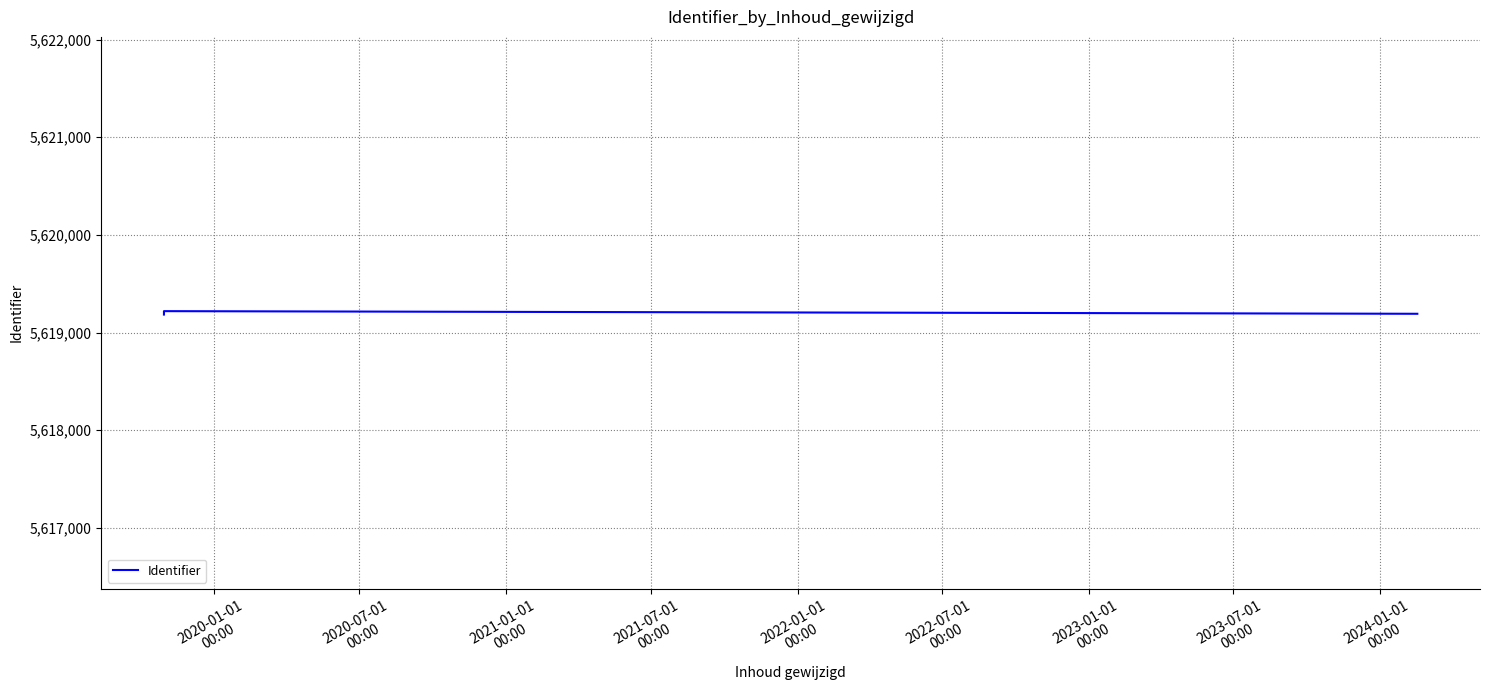

What is the smallest value displayed?

5619184